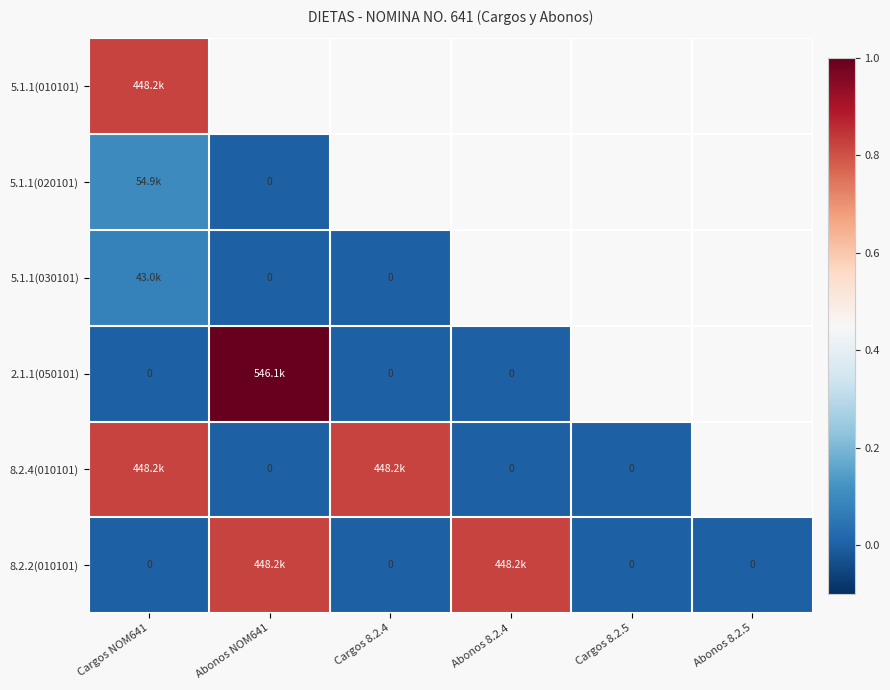

Is the value of 8.2.2(010101) at Abonos 8.2.4 greater than the value of 5.1.1(030101) at Abonos 8.2.4?

Yes